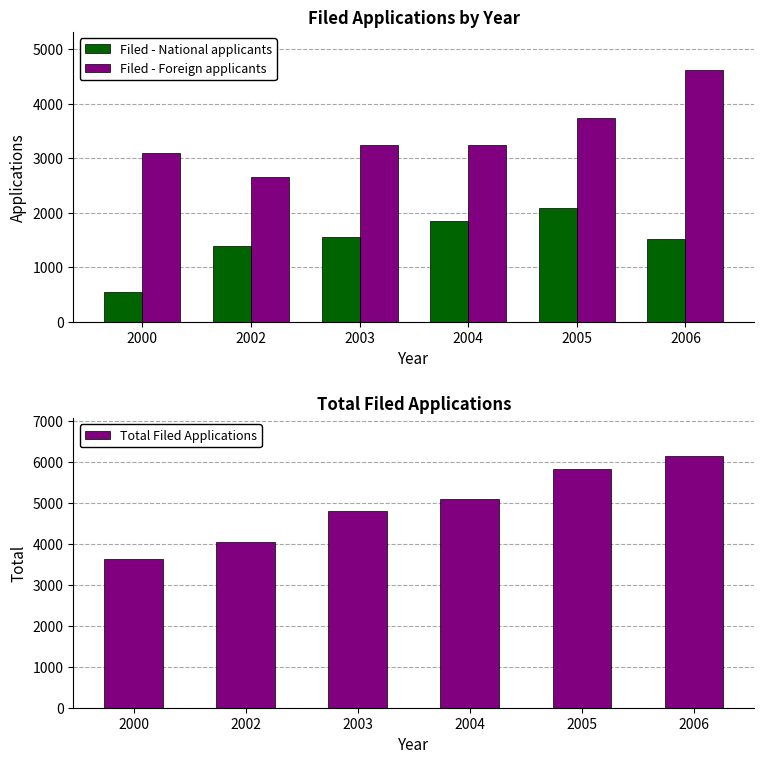

Reading left to right, list all the values displayed in this chart.

Filed - National applicants: 540	1391	1559	1851	2093	1520
Filed - Foreign applicants: 3086	2659	3250	3238	3732	4624
Total Filed Applications: 3626	4050	4809	5089	5825	6144